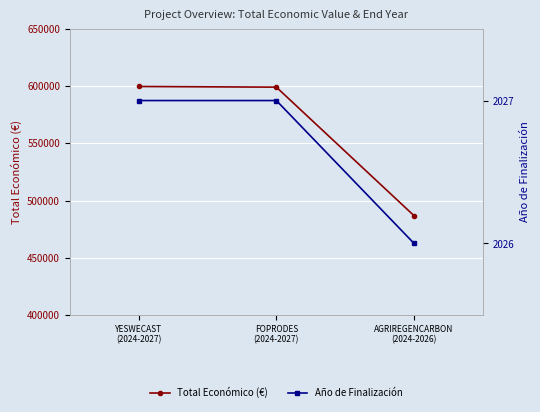

Rank the categories by Año de Finalización value from lowest to highest.

AGRIREGENCARBON
(2024-2026), YESWECAST
(2024-2027), FOPRODES
(2024-2027)